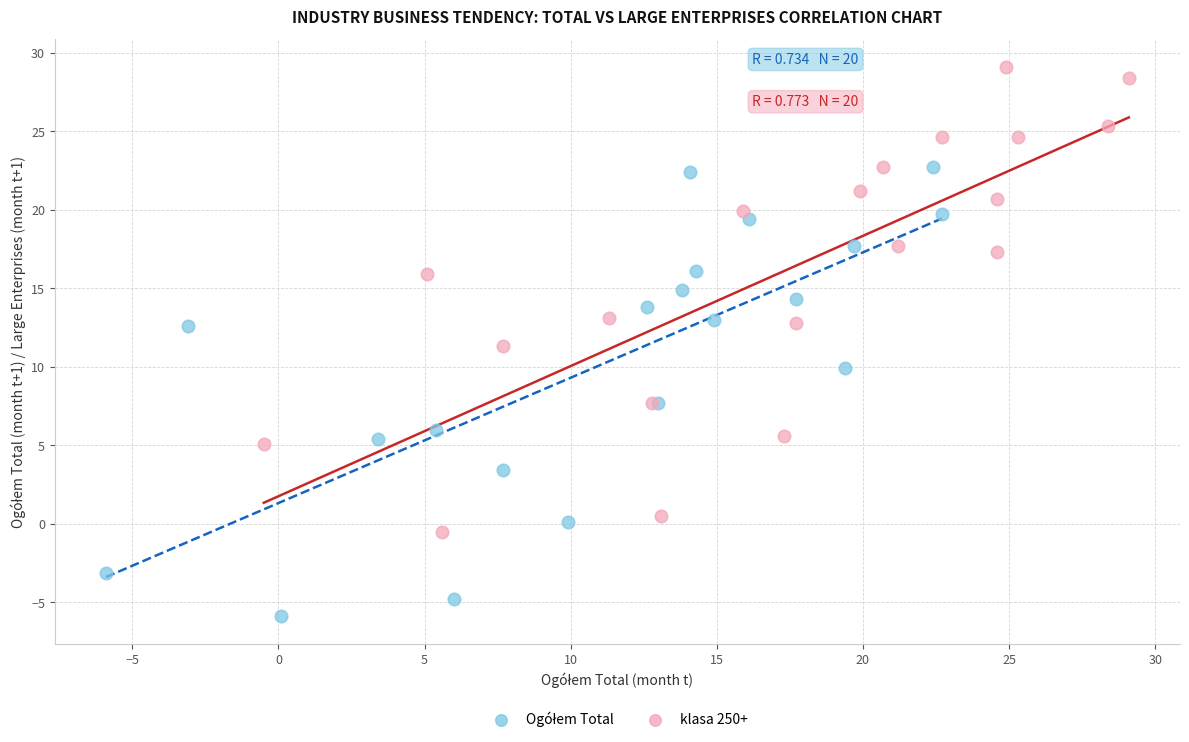

Which series contains the highest Y value?

klasa 250+